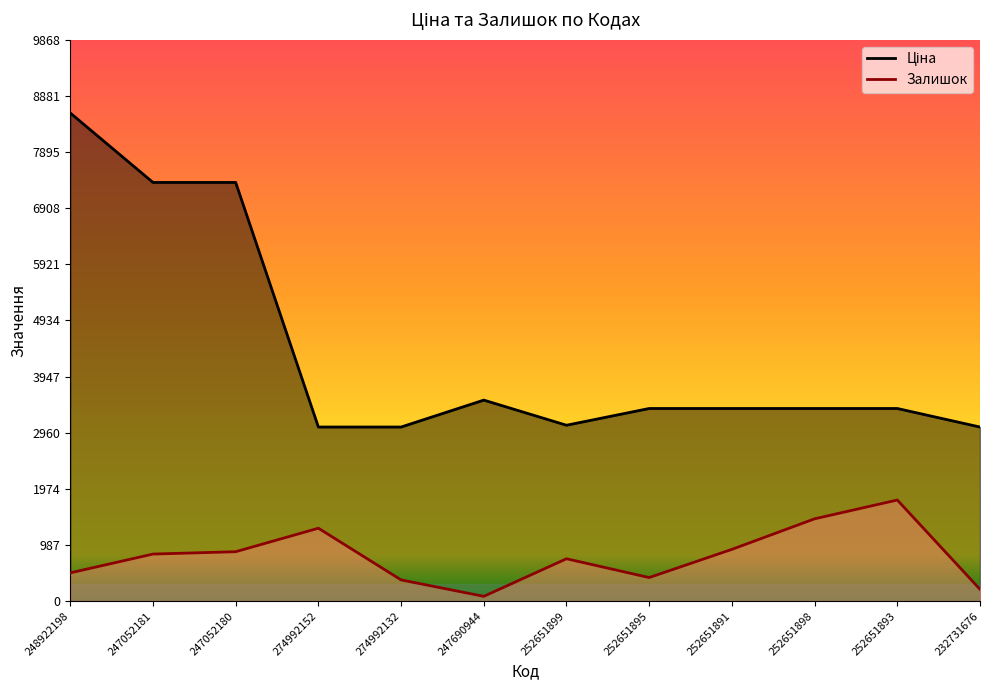

Between 252651898 and 252651895, which is larger?

252651898